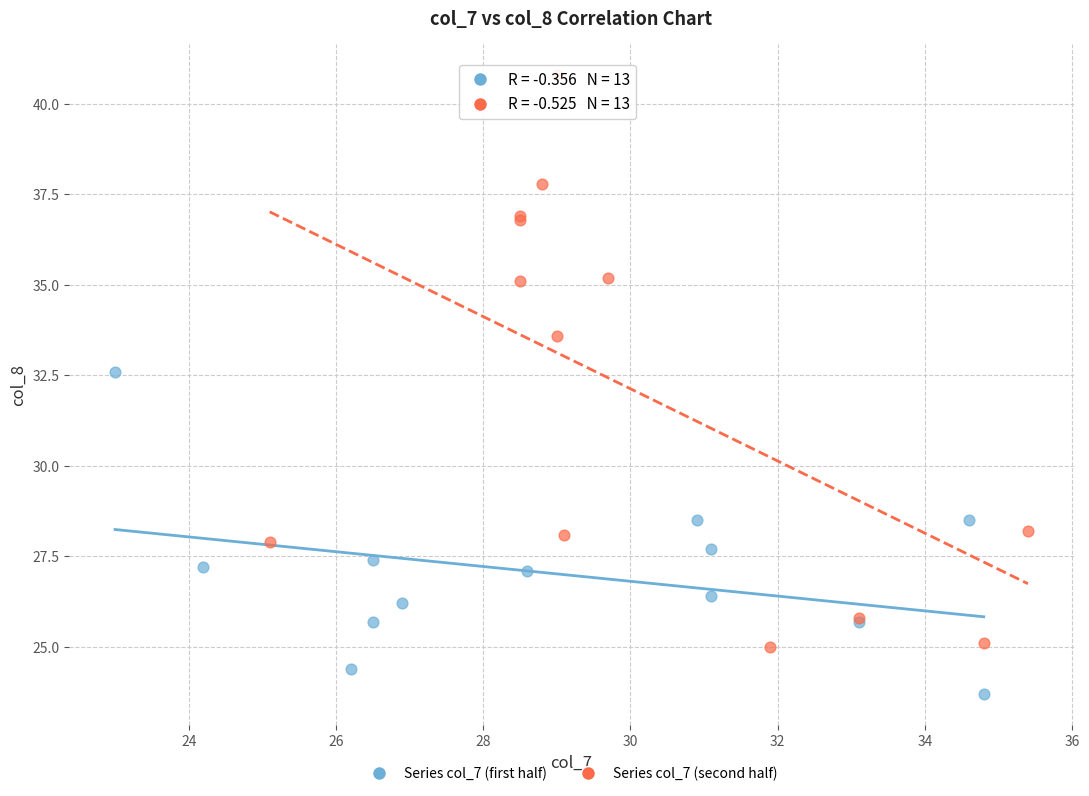

Which series reaches the minimum Y coordinate?

Series col_7 (first half)